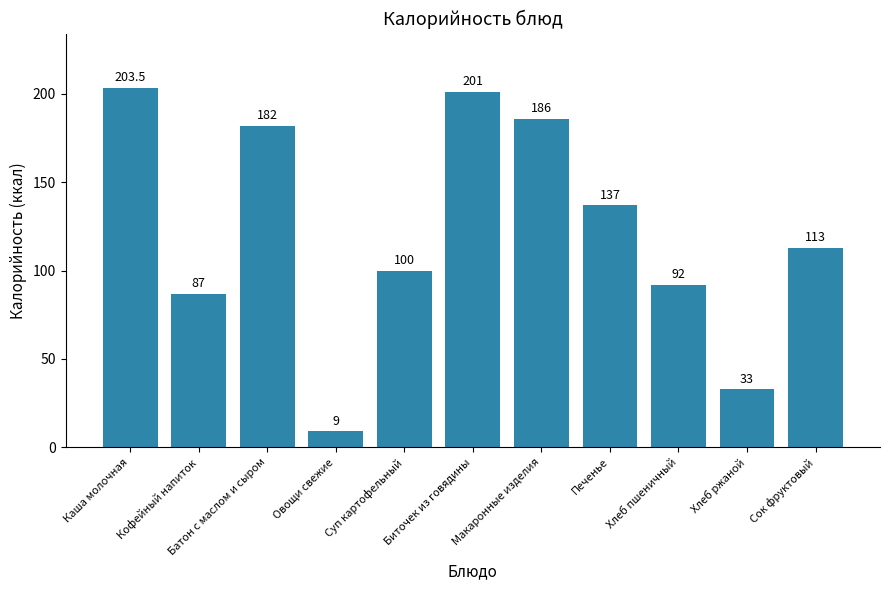

Approximately how many times larger is the value at Каша молочная compared to Хлеб пшеничный?

2.2